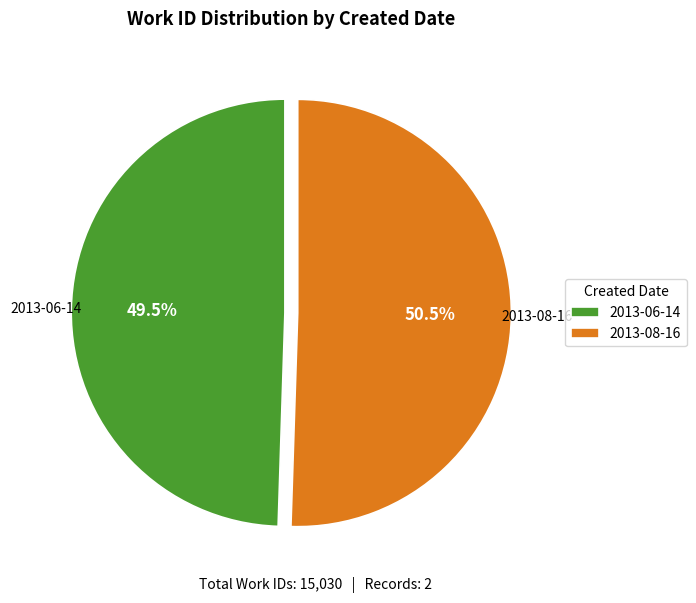

Is 2013-08-16 the majority of the pie?

Yes